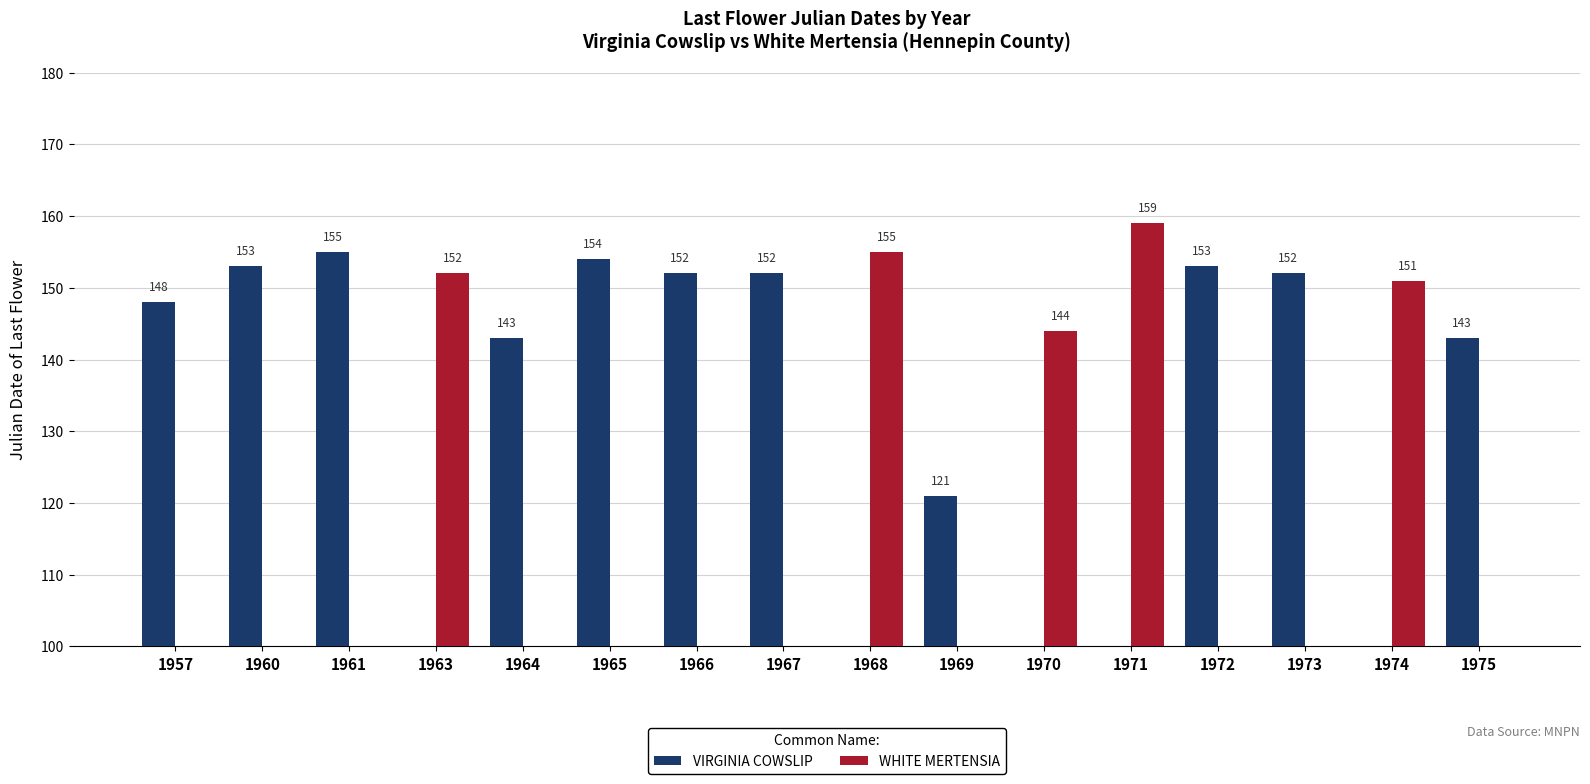

Reading left to right, extract all data points from this chart.

VIRGINIA COWSLIP: 1957=148	1960=153	1961=155	1963=0	1964=143	1965=154	1966=152	1967=152	1968=0	1969=121	1970=0	1971=0	1972=153	1973=152	1974=0	1975=143
WHITE MERTENSIA: 1957=0	1960=0	1961=0	1963=152	1964=0	1965=0	1966=0	1967=0	1968=155	1969=0	1970=144	1971=159	1972=0	1973=0	1974=151	1975=0